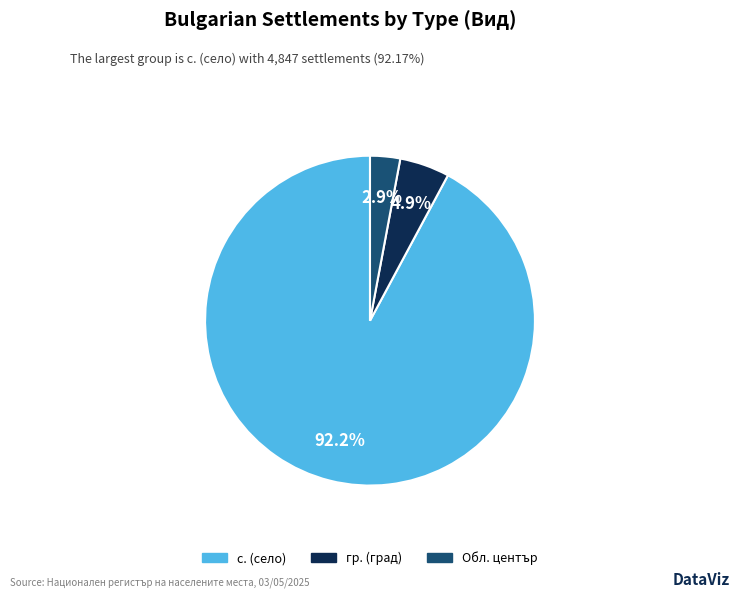

Is there a majority slice in this chart?

Yes